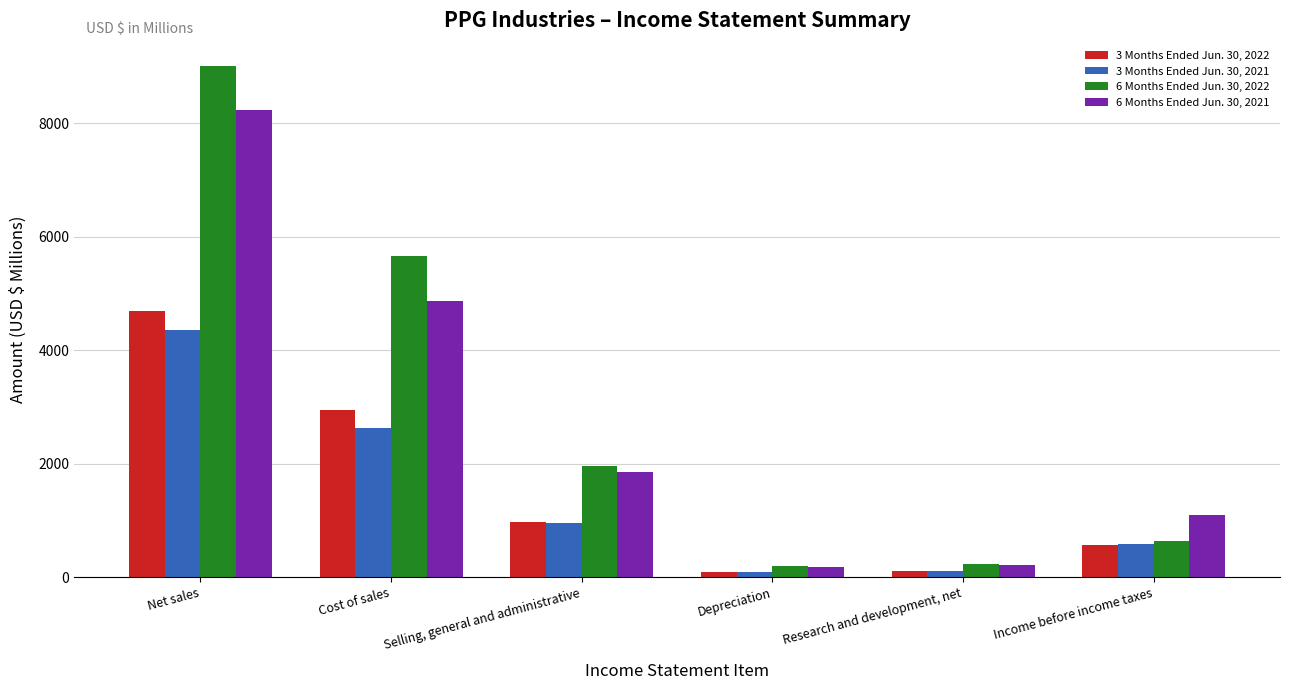

Is it true that 6 Months Ended Jun. 30, 2022 equals 232 at Income before income taxes?

False